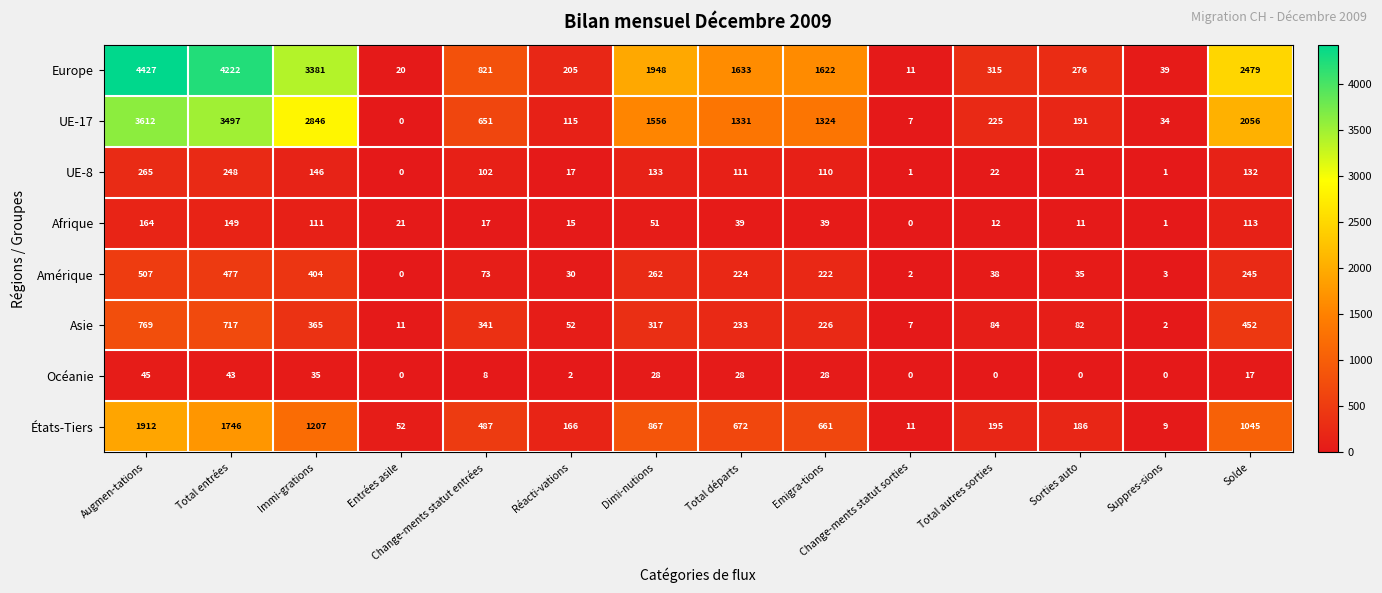

Which series has the largest total across all categories?

Europe